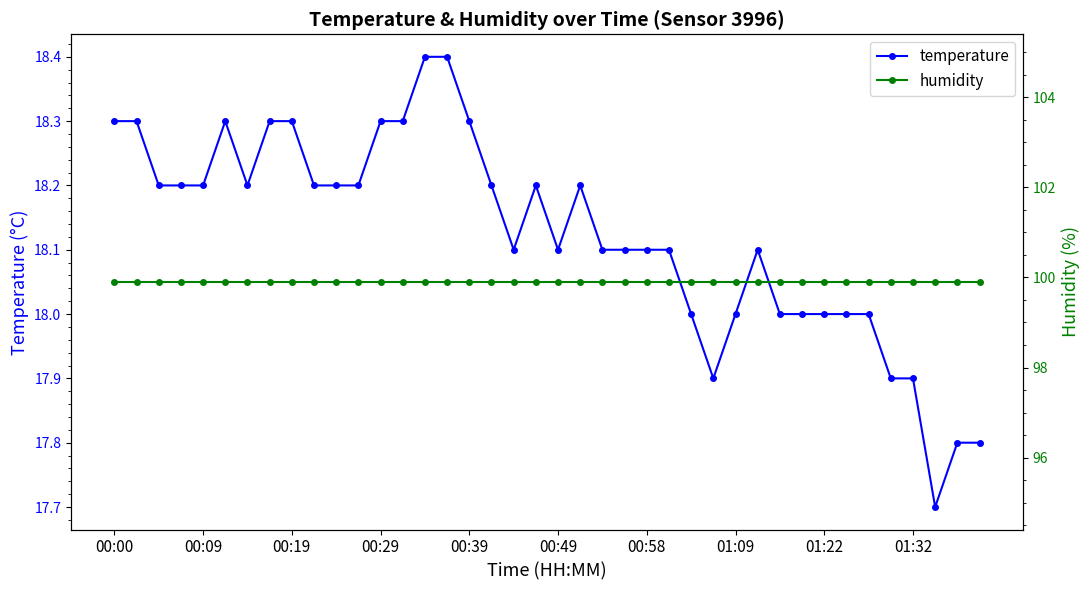

What is the sum of all temperature values?

724.9